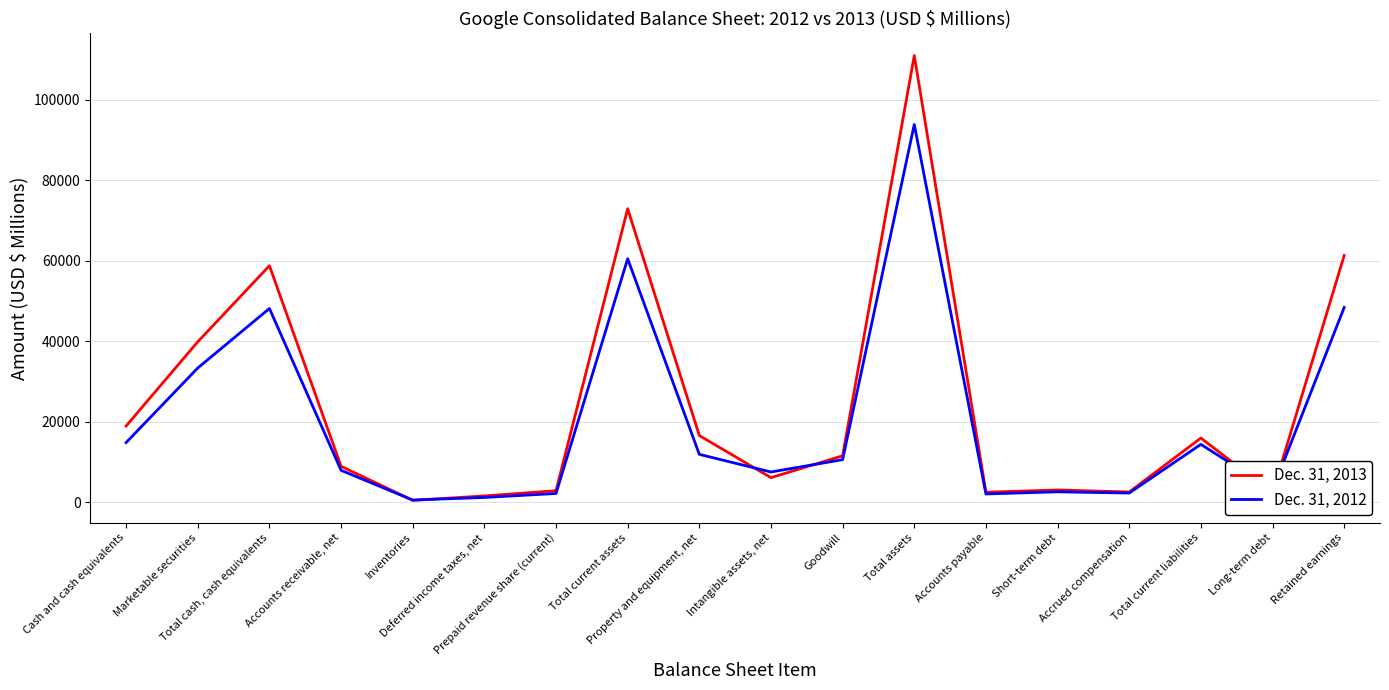

Which series has the widest spread of values?

Dec. 31, 2013